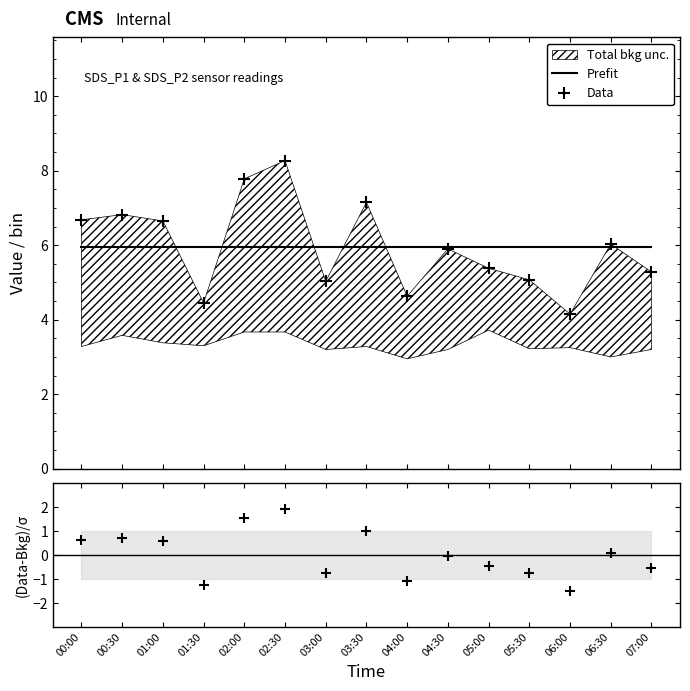

How many interior local peaks does the Data series have?

5